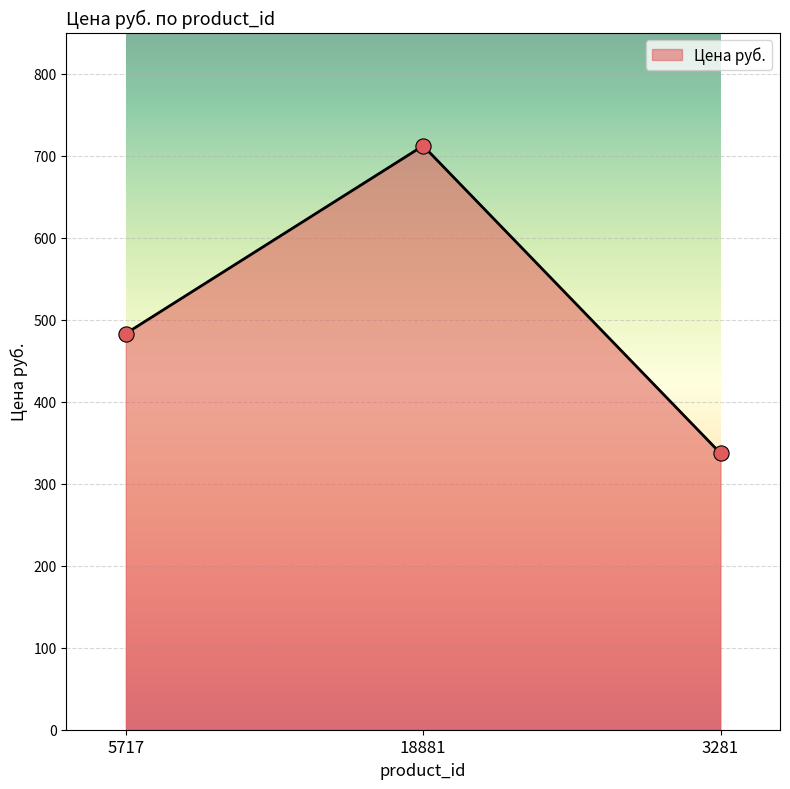

Approximately how many times larger is the value at 3281 compared to 5717?

0.7